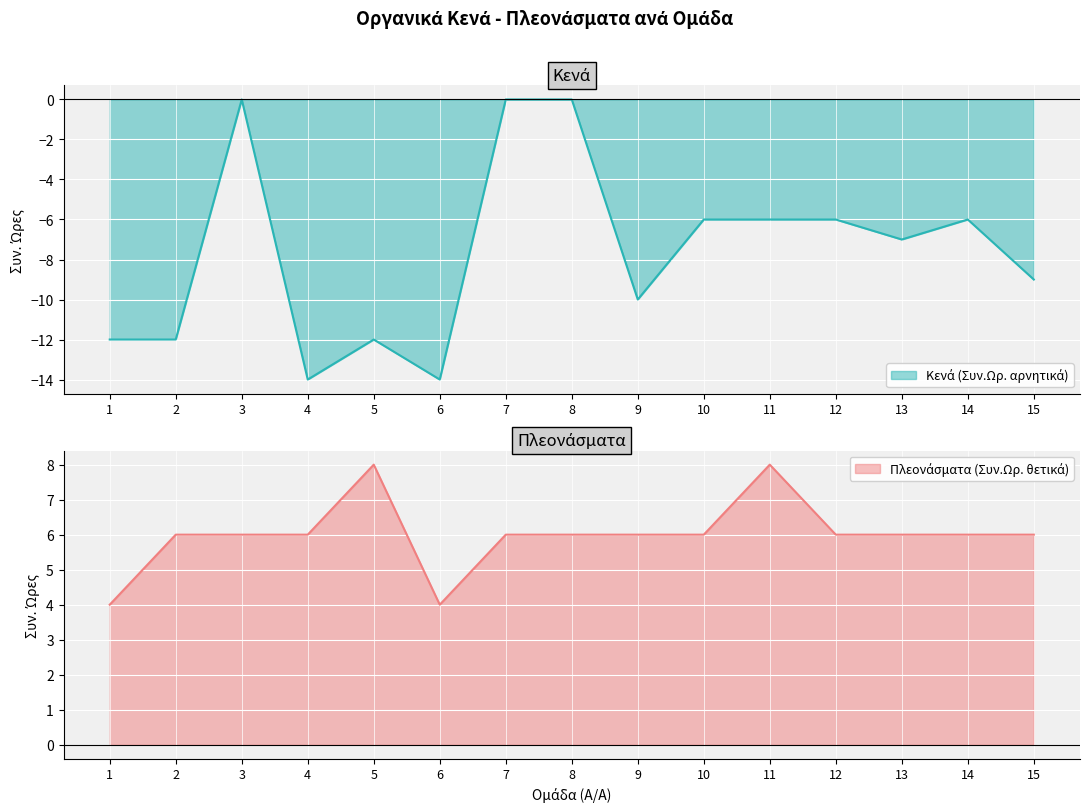

What is the average value of the Κενά (Συν.Ωρ. αρνητικά) series?

-8